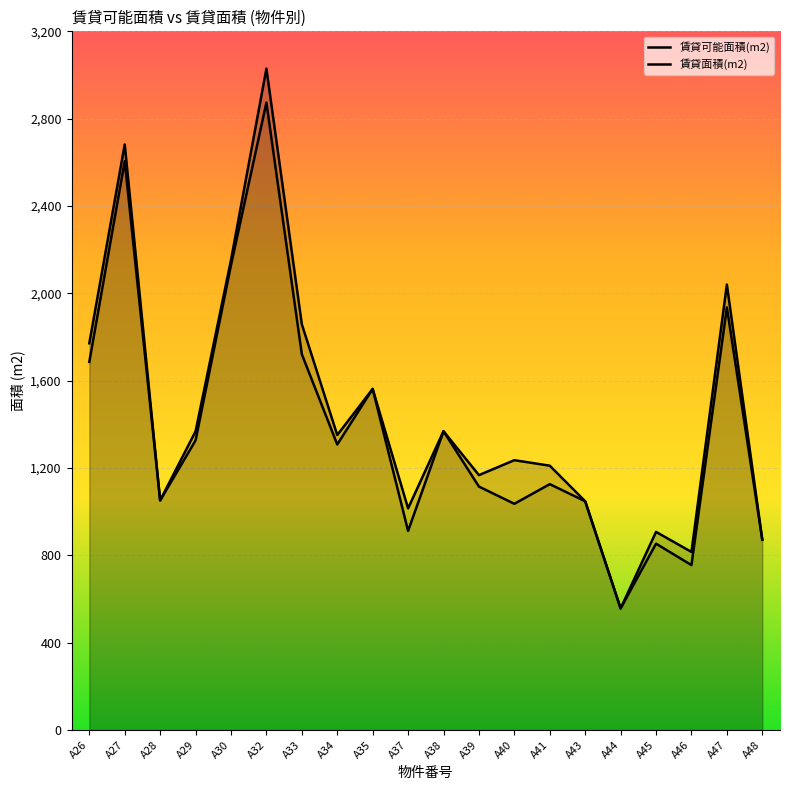

Does the chart display data point markers on the line(s)?

No